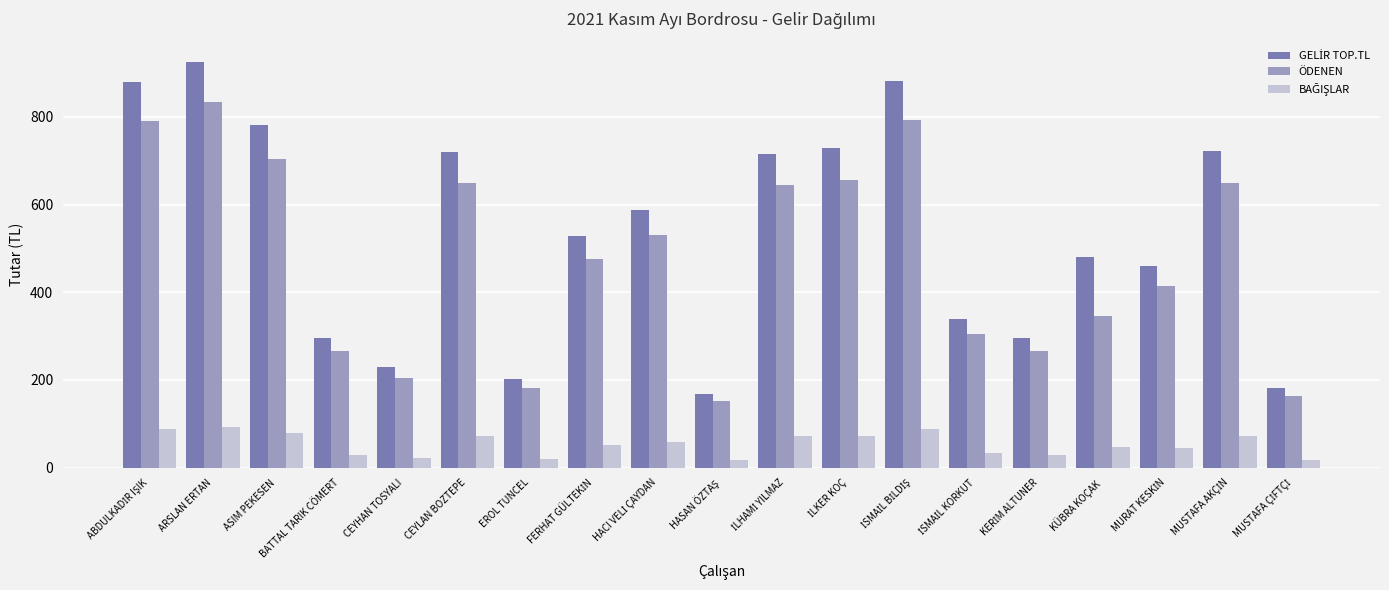

The value of ÖDENEN at EROL TUNCEL is 302.2. True or false?

False